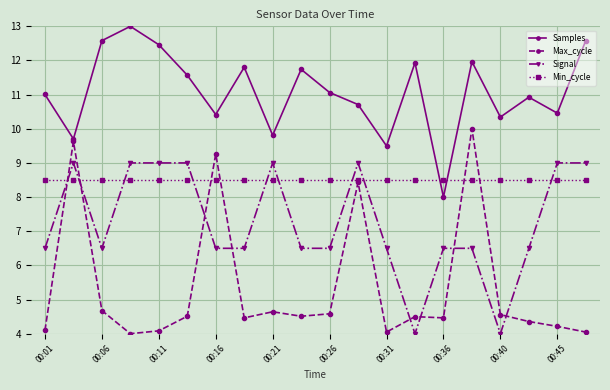

Which series has the largest range (max minus min)?

Max_cycle